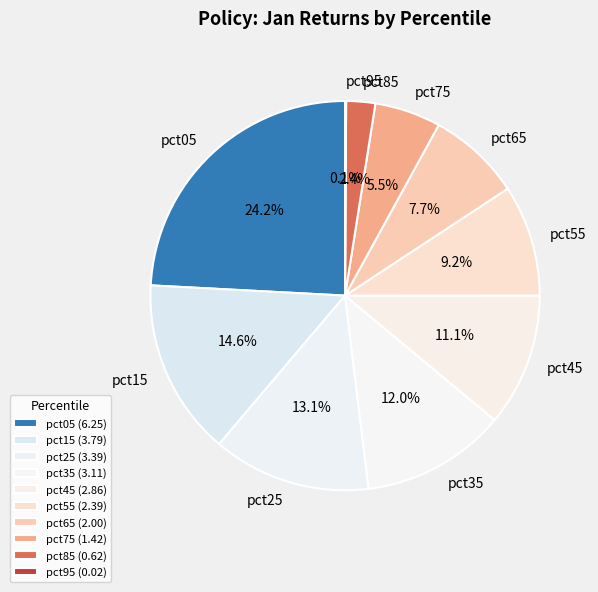

What percentage is NOT represented by pct55?

90.8%